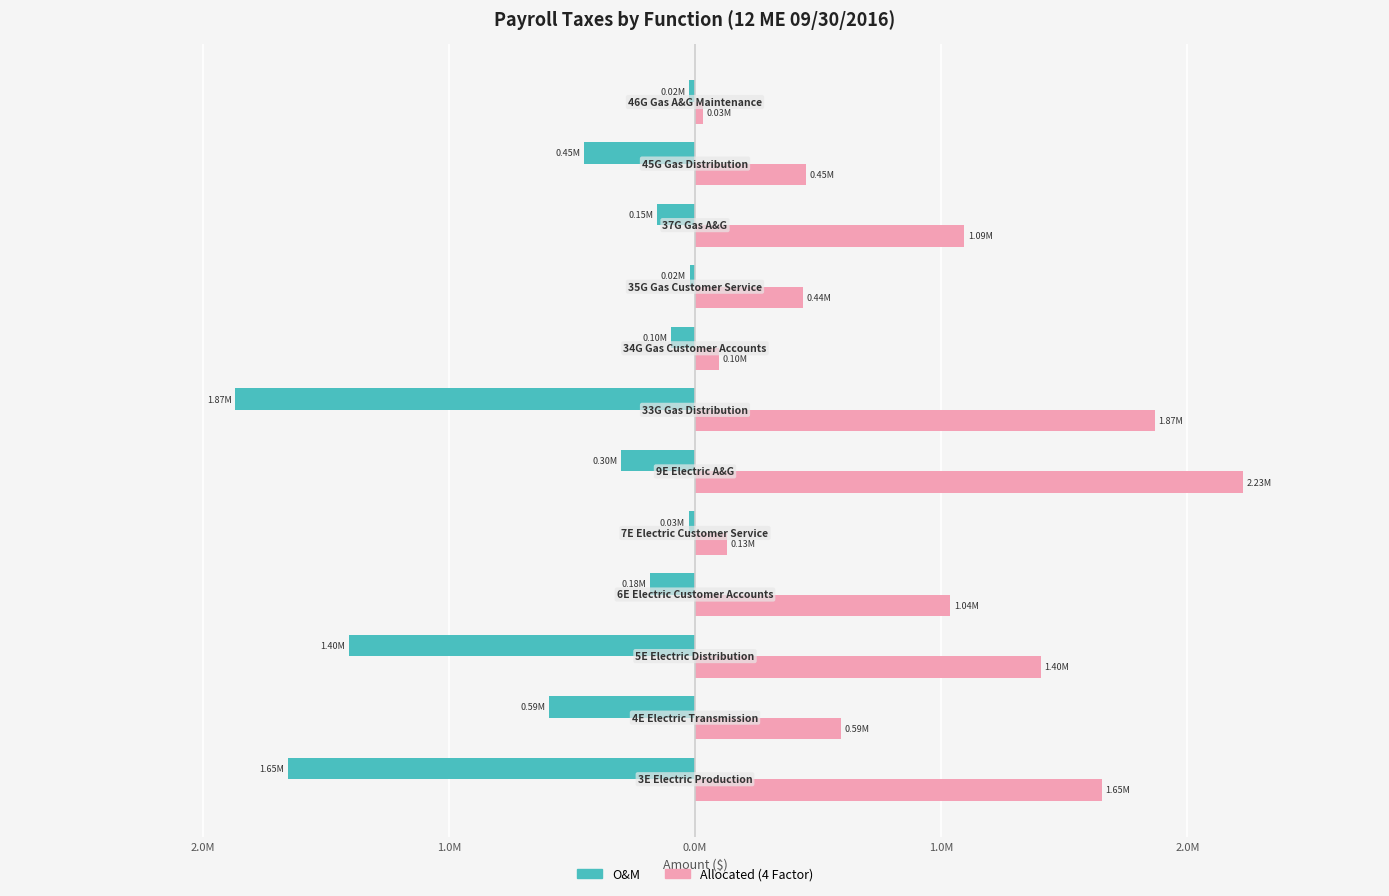

How many bars are there in each group?

2